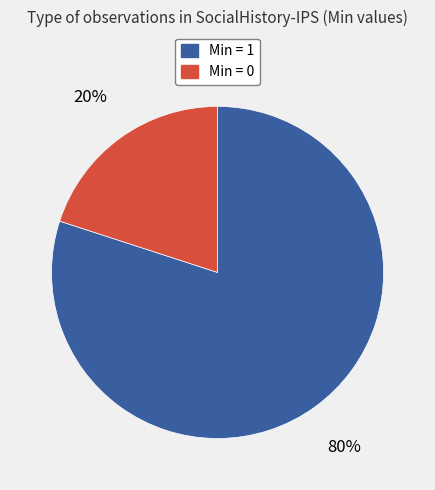

To the nearest percent, what is the average slice percentage?

50%